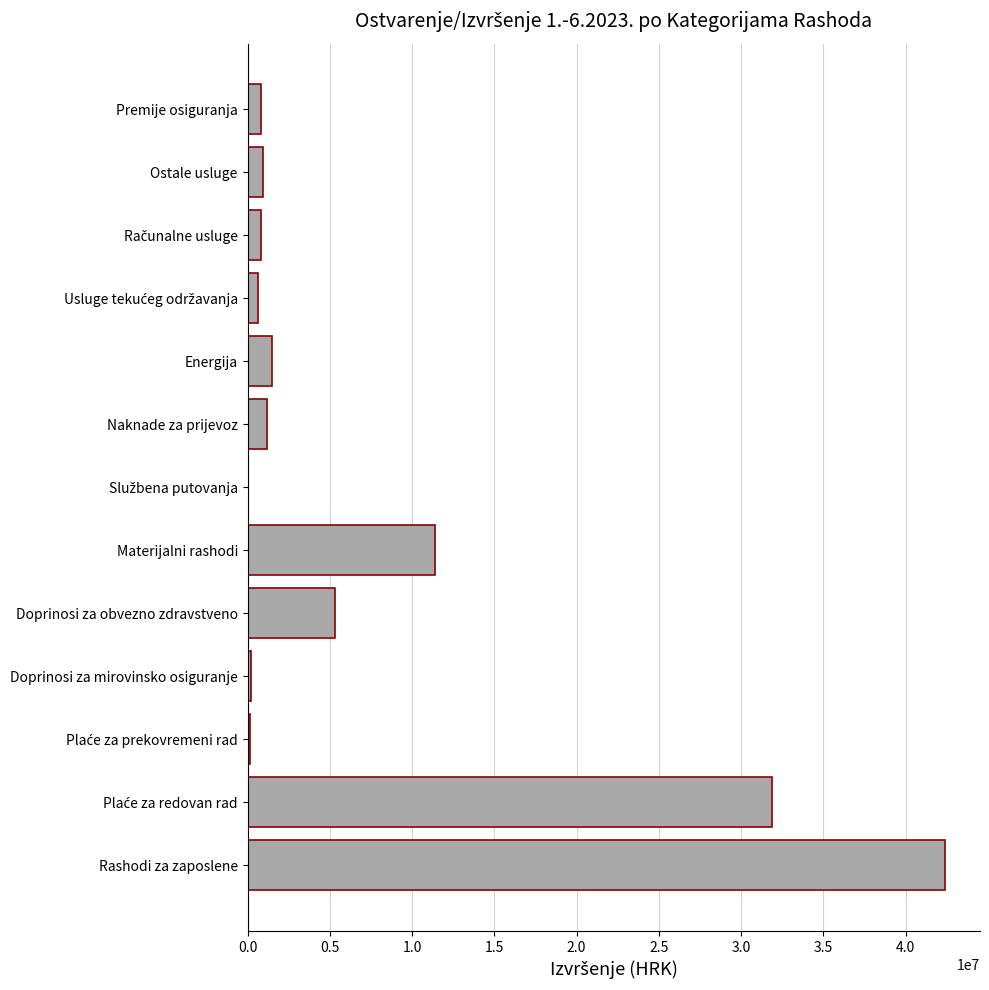

What is the greatest value displayed?

42400652.9